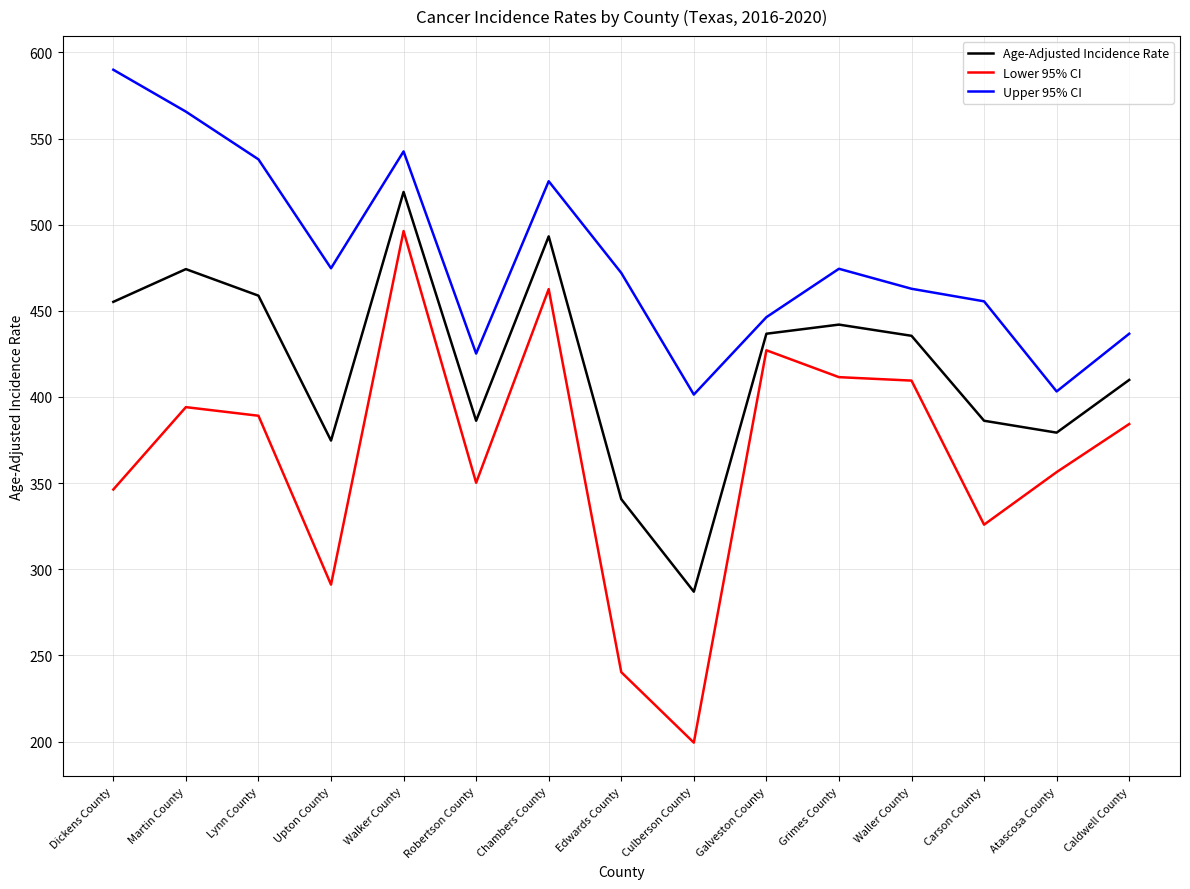

At which label is Age-Adjusted Incidence Rate closest to 403?

Caldwell County